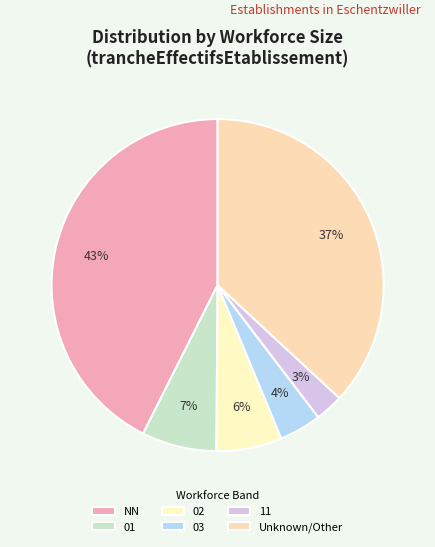

To the nearest percent, what is the combined percentage of 11 and 03?

7%